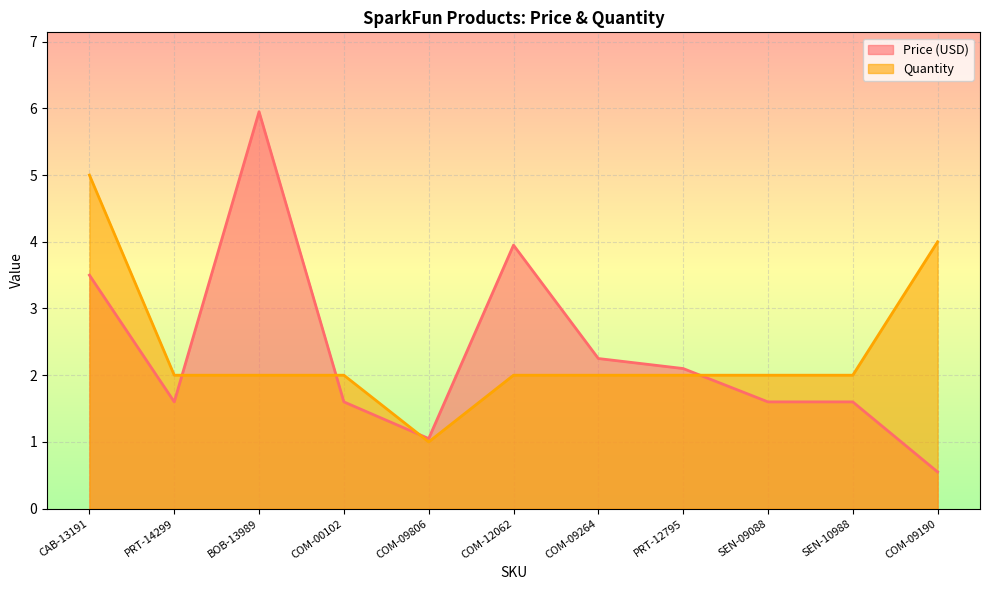

What is the value of the Quantity point at the 7th from the left?

2.0